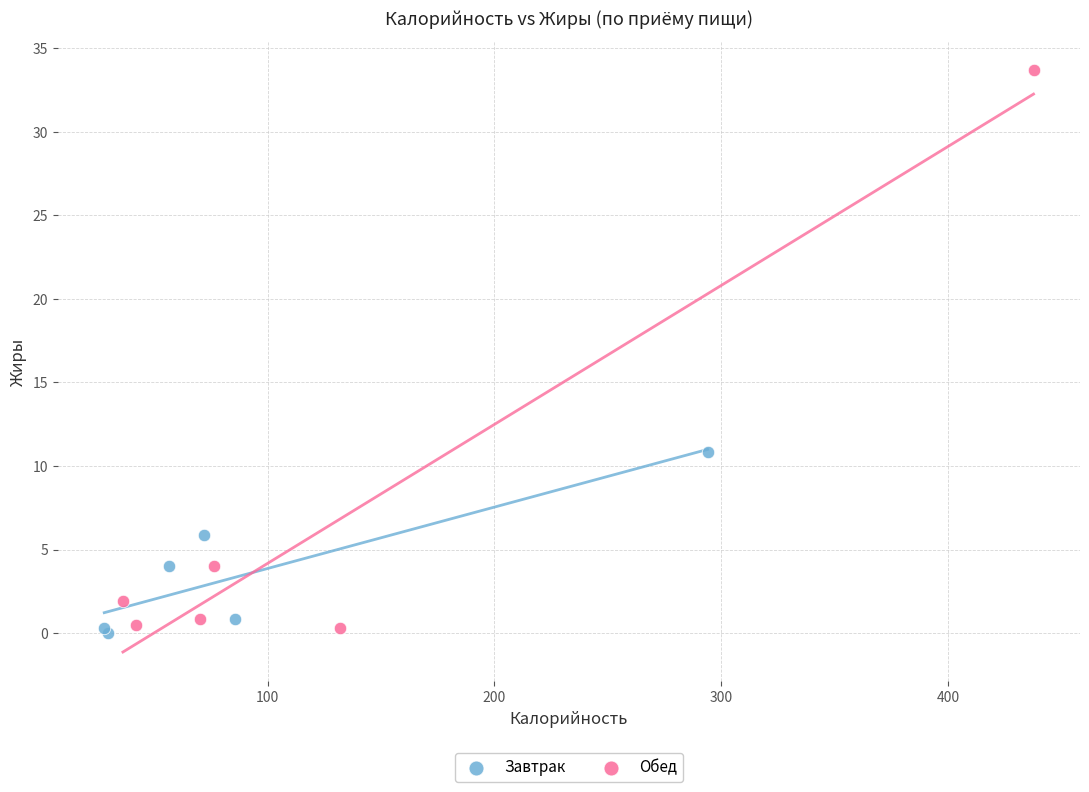

What are all the series names shown in the legend?

Завтрак, Обед